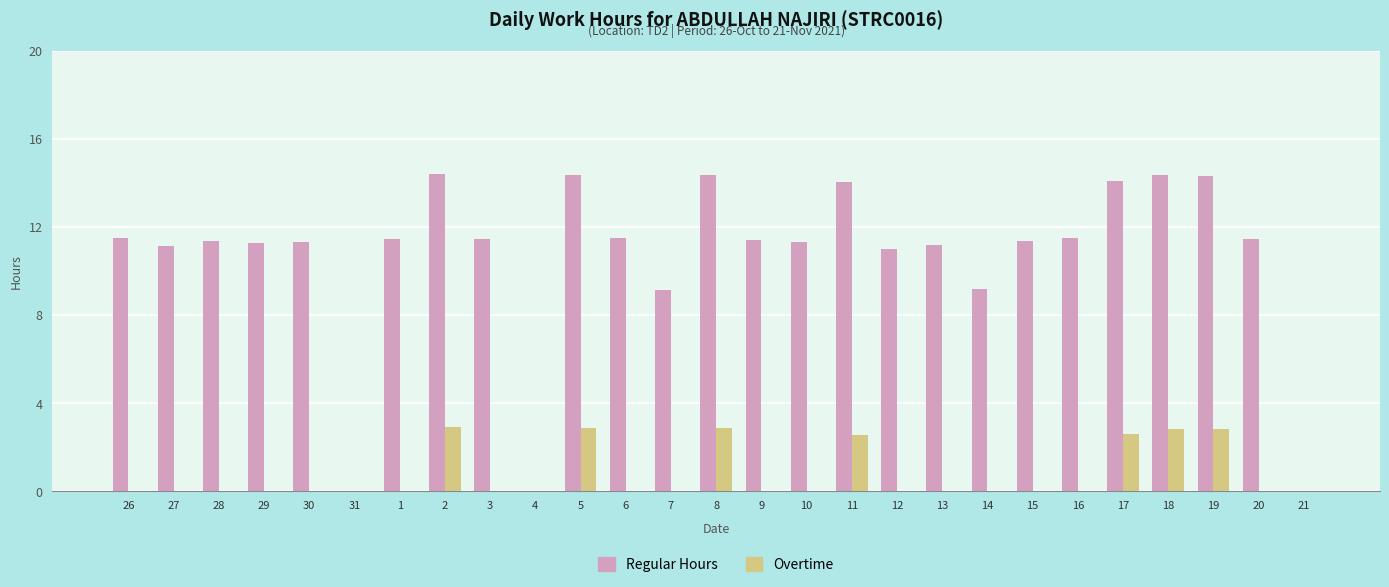

Which series has the largest total across all categories?

Regular Hours